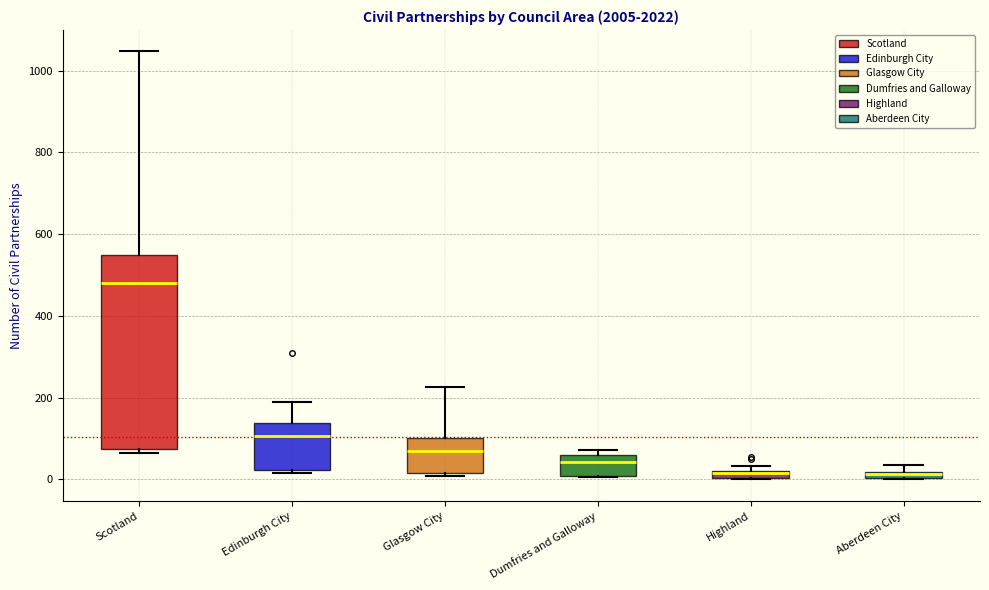

Comparing the boxes themselves (not the whiskers), which one is the tallest?

Scotland